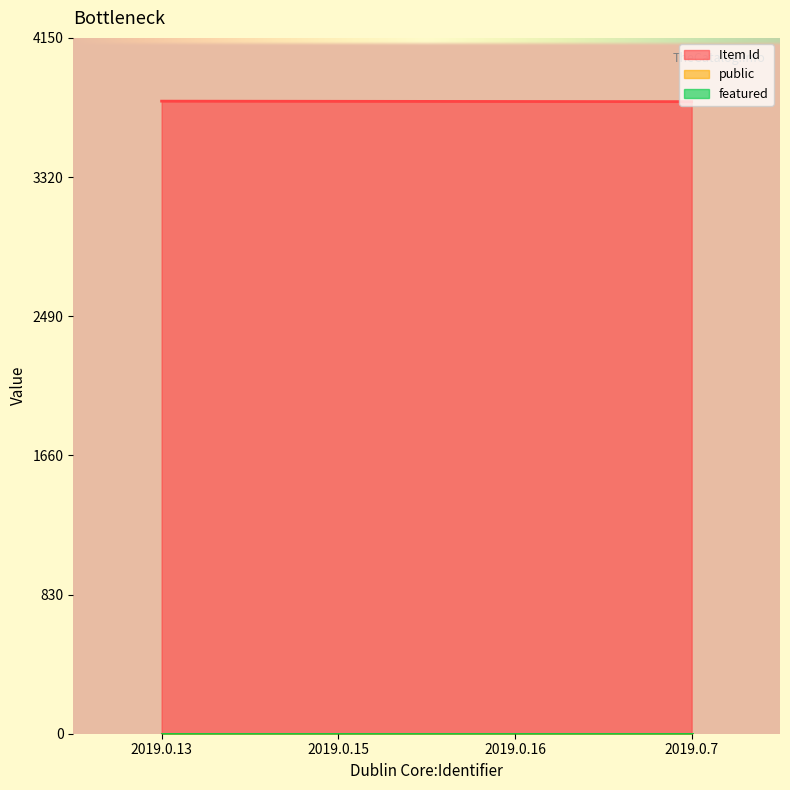

Rank the categories by public value from lowest to highest.

2019.0.13, 2019.0.15, 2019.0.16, 2019.0.7